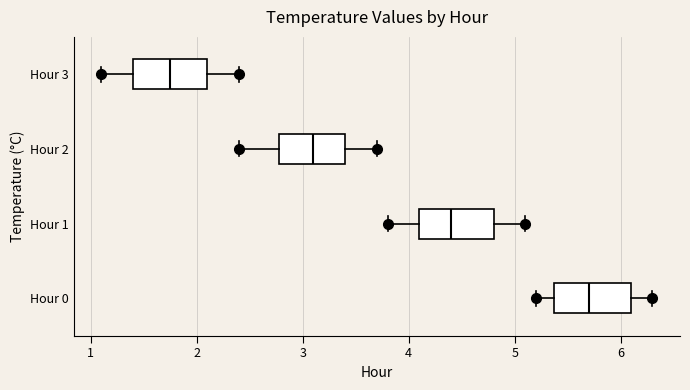

Where does the median line of the box for Hour 0 sit on the x-axis? The values are not printed on the chart, so give them approximately, as read against the axis.

5.7